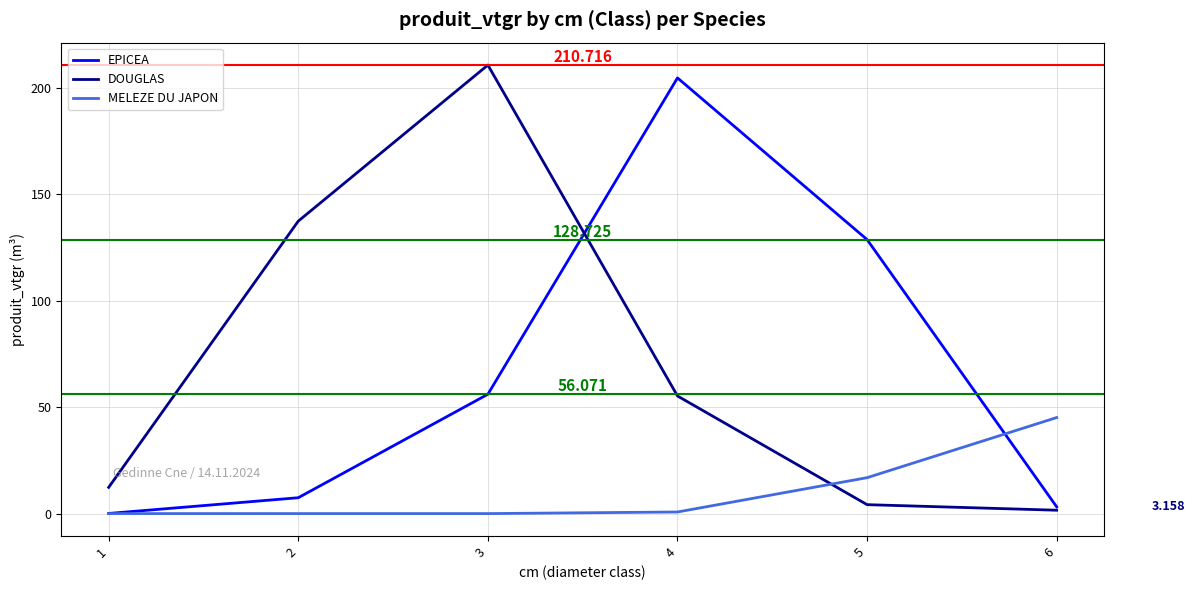

Where does the EPICEA series first go above 56?

3